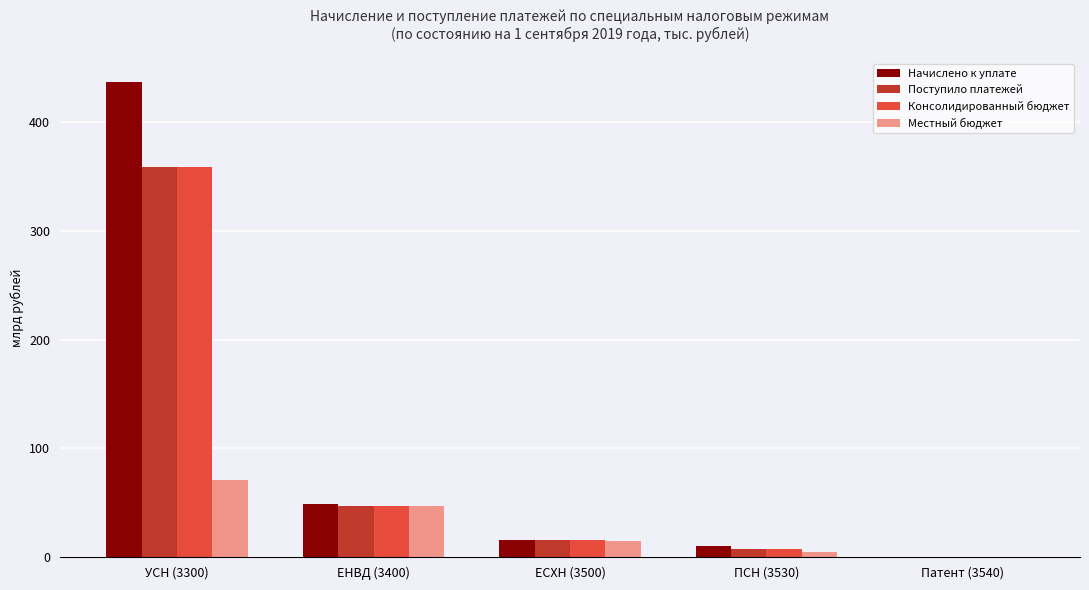

What is the sum of all Поступило платежей values?

428.5